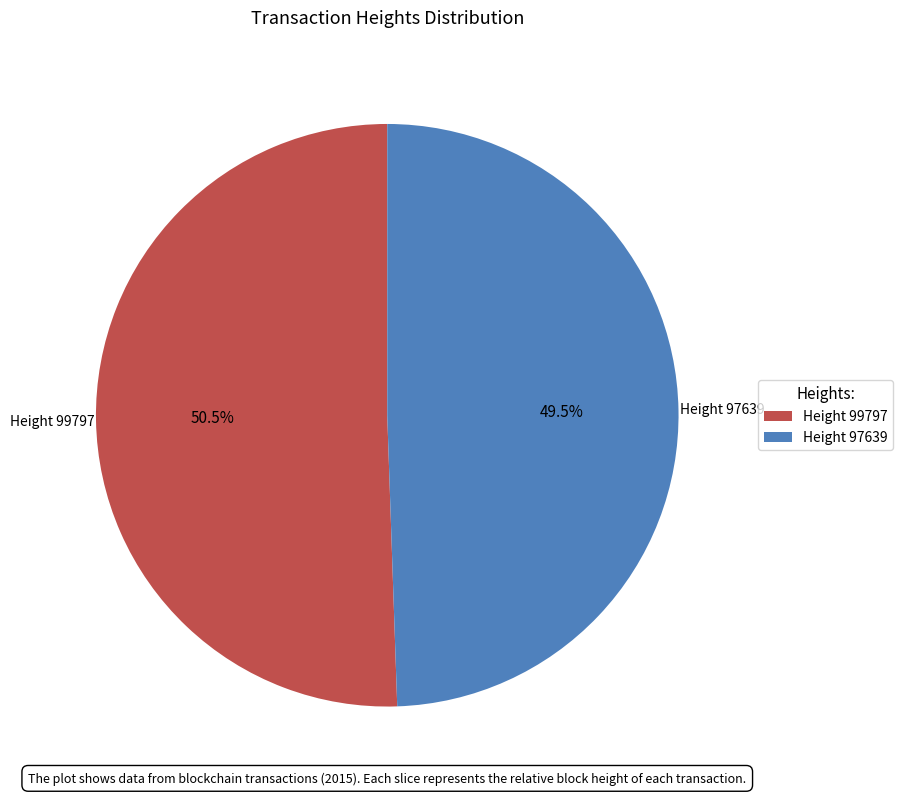

Count the number of slices in the pie.

2